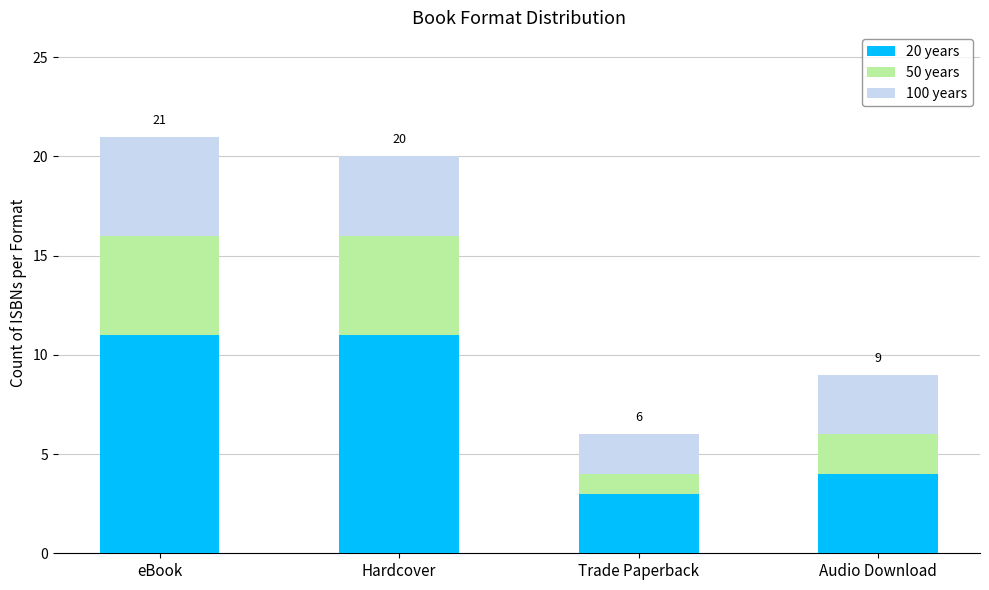

What is the highest value of the 20 years series?

11